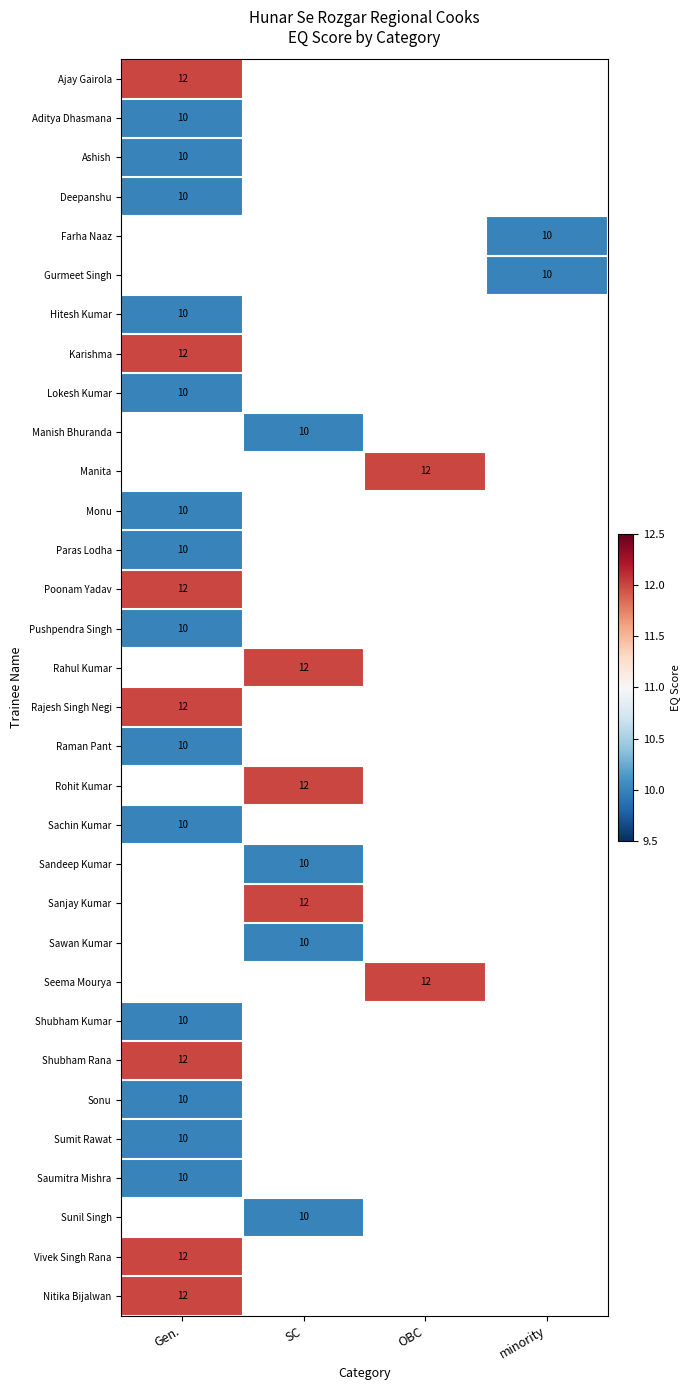

Is it true that Gurmeet Singh equals 15 at minority?

False